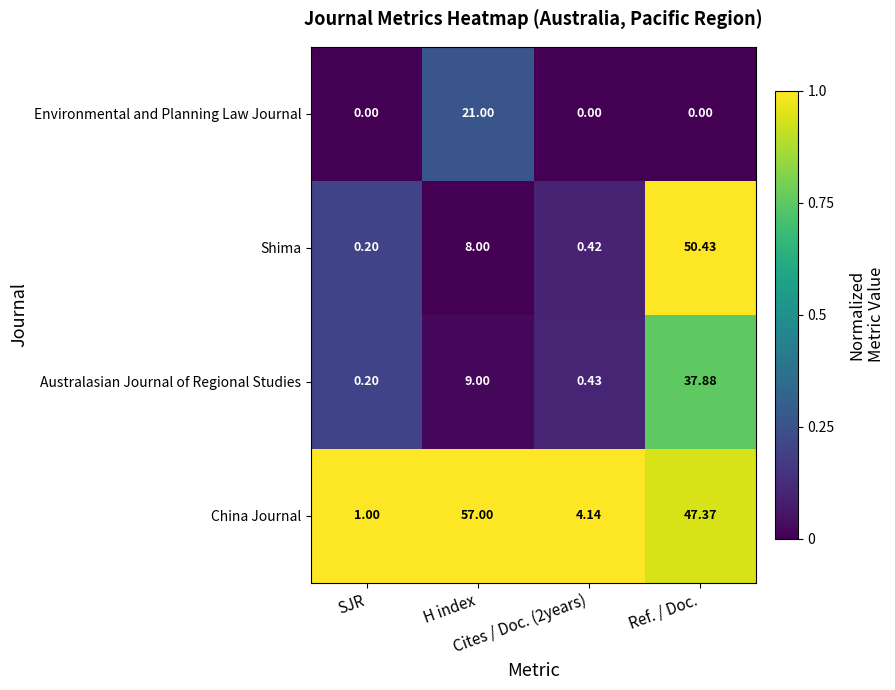

Which series has the widest spread of values?

China Journal